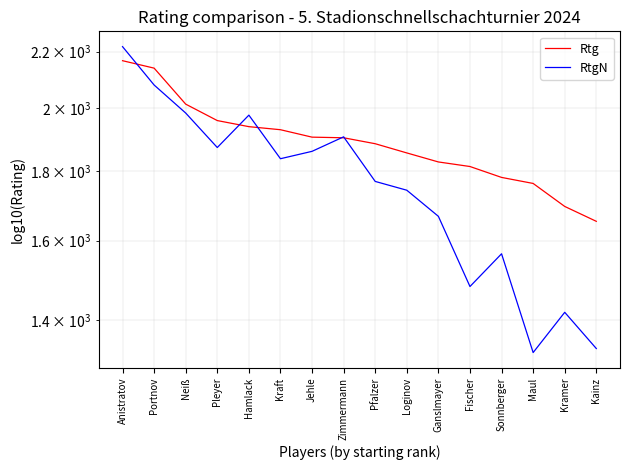

Is it true that RtgN equals 1565 at Sonnberger?

True